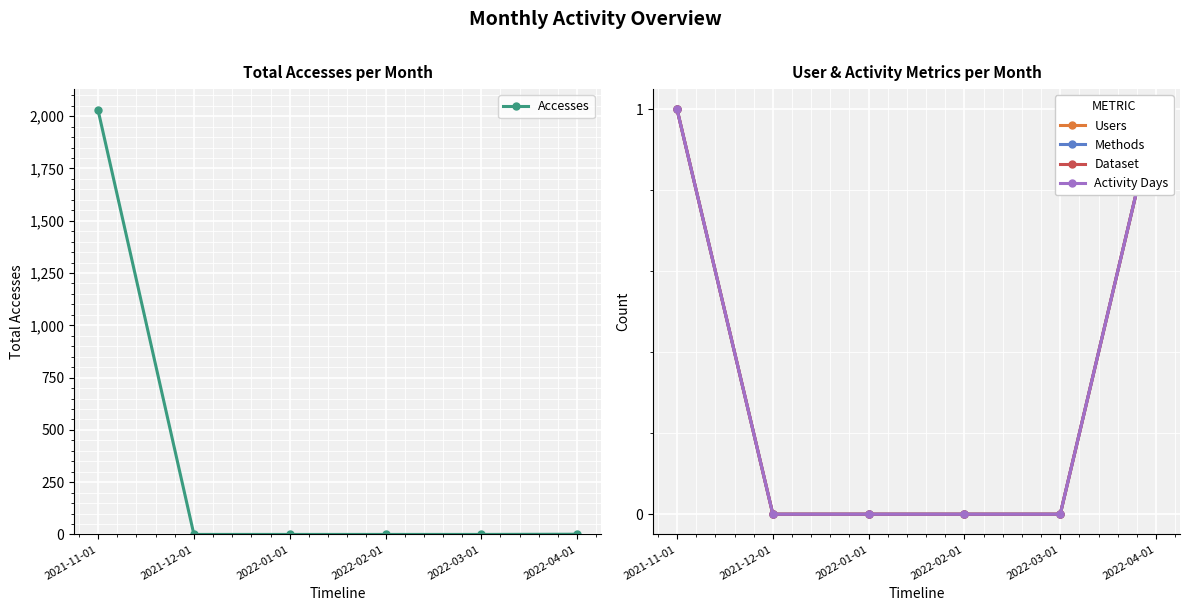

What is the difference between the Dataset values at 2022-02-01 and 2022-04-01?

1